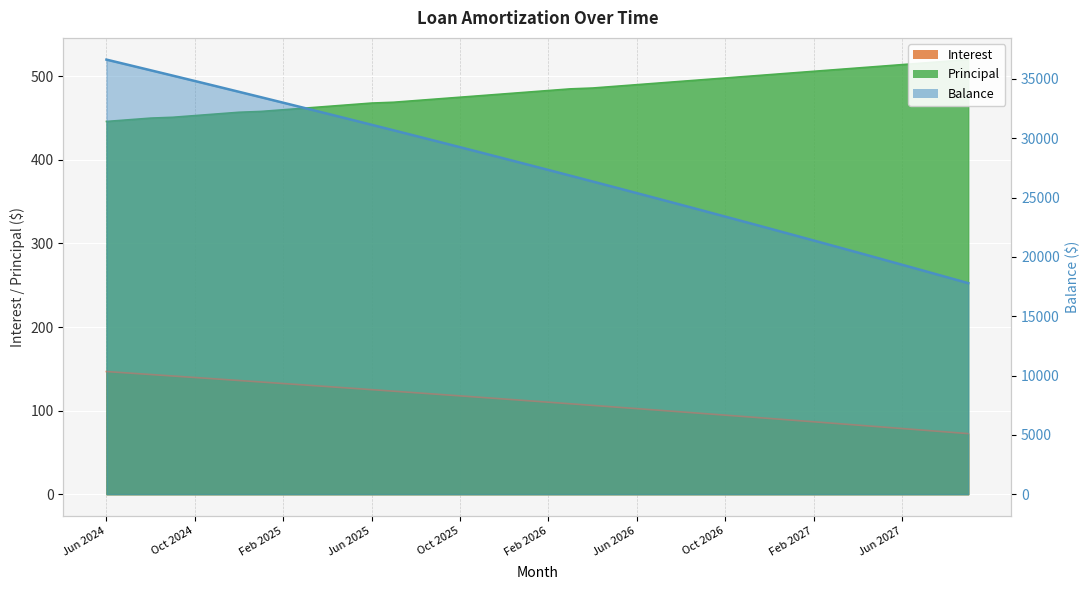

How many data points does each series have?

40